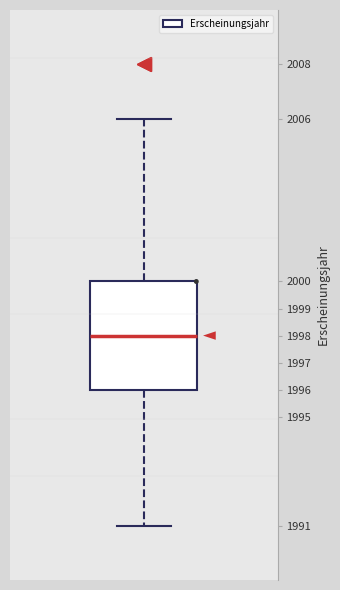

Where is the lower edge of the box on the y-axis? The values are not printed on the chart, so give them approximately, as read against the axis.

1996